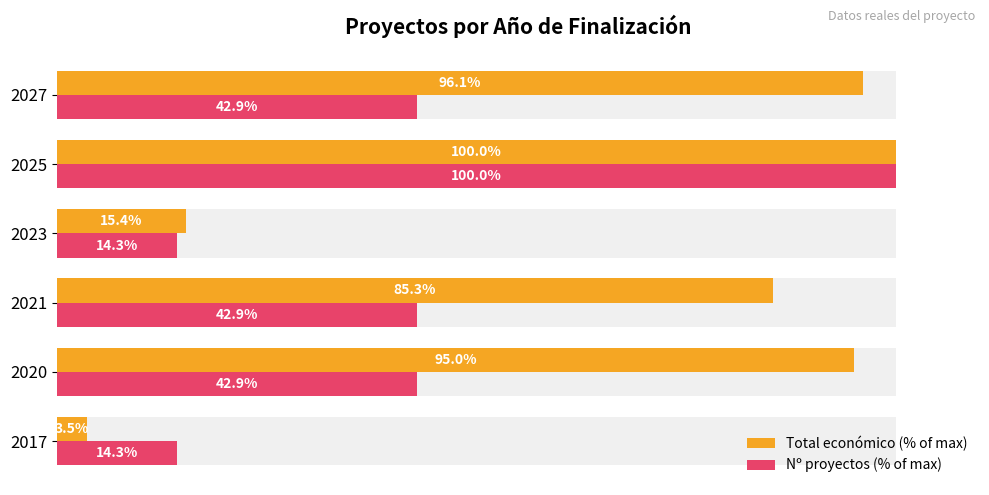

What is the sum of the Total económico (% of max) values at 2017 and 2020?

98.5